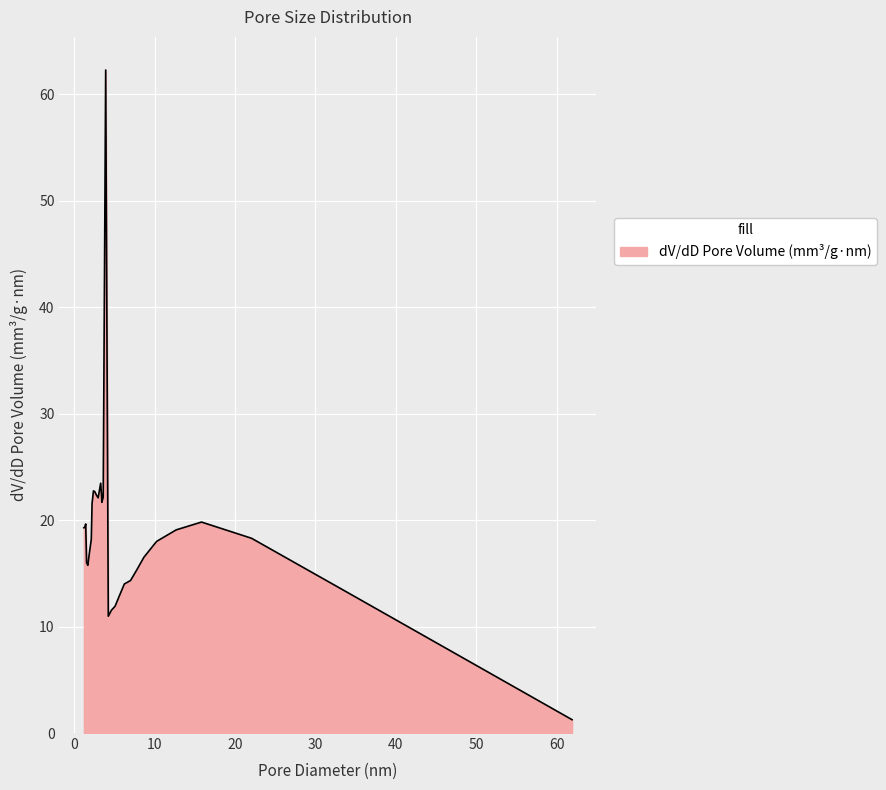

What is the difference between the maximum and second lowest values?

51.3